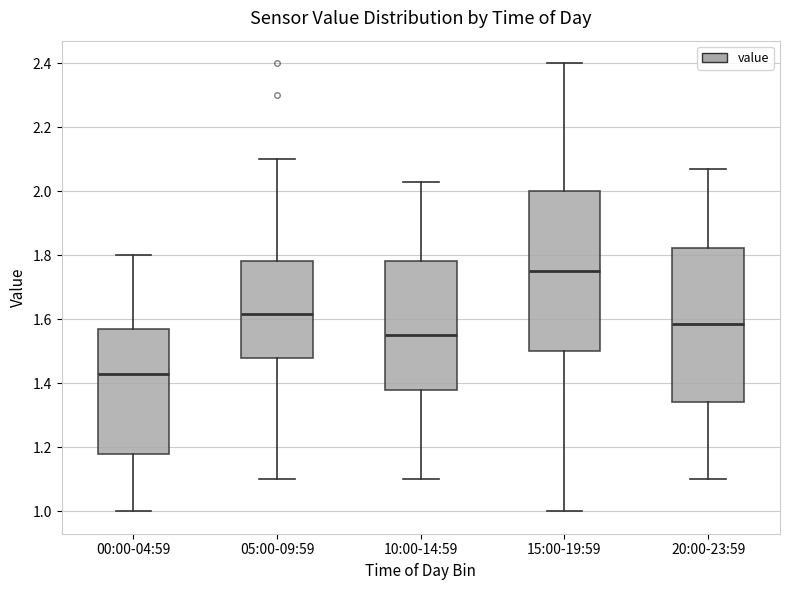

Which box's median line is the lowest?

00:00-04:59